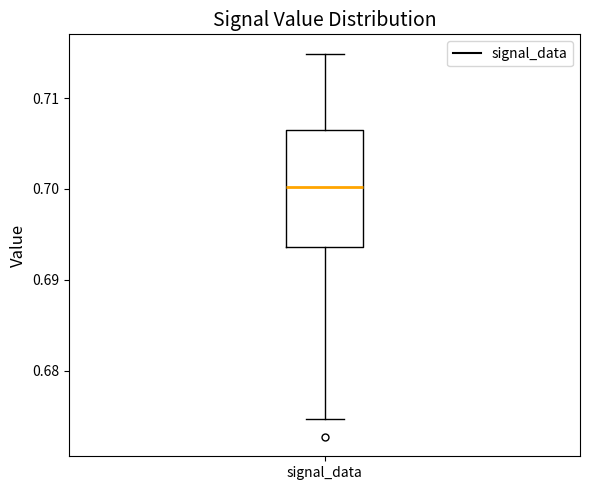

Transcribe this box plot: give where the median line is, the range the box spans, and where the two whiskers end, as read against the y-axis. The values are not printed on the chart, so give them approximately, as read against the axis.

median 0.700, box 0.694 to 0.707, whiskers 0.675 to 0.715